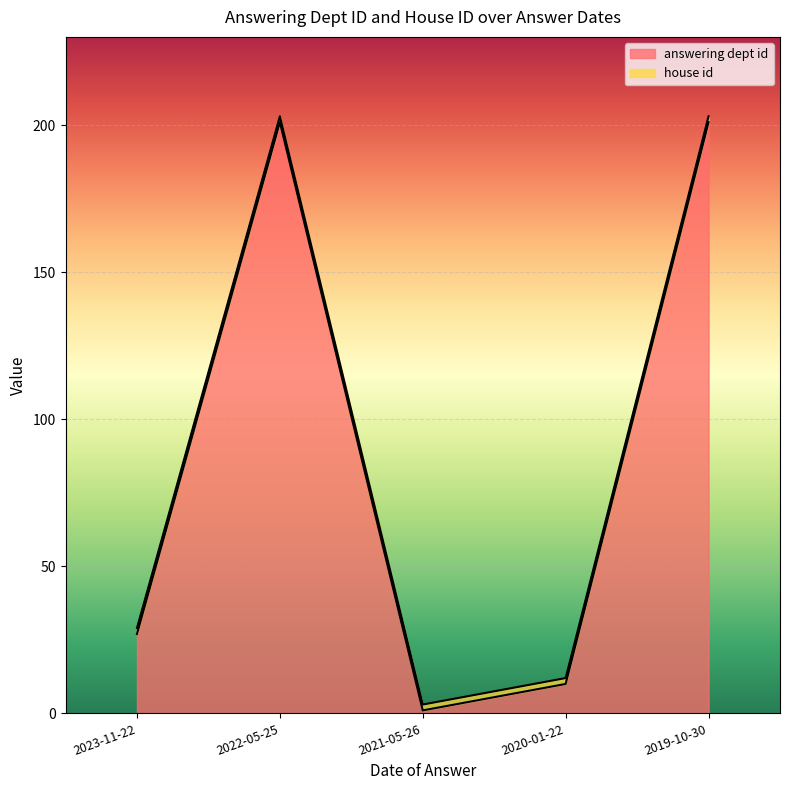

List the labels in order of value, largest first.

2022-05-25, 2019-10-30, 2023-11-22, 2020-01-22, 2021-05-26